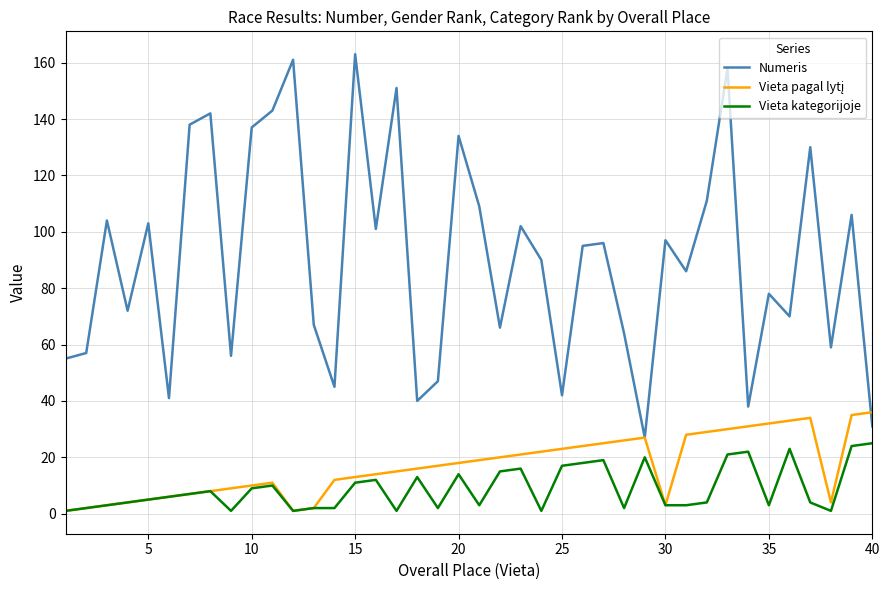

How many lines are shown in the chart?

3